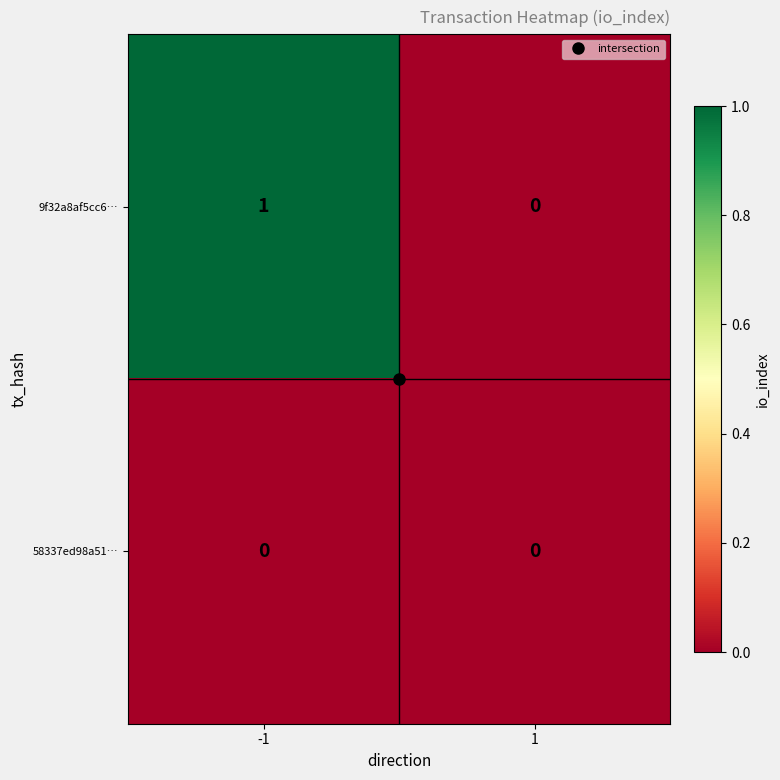

Rank the series by their average value, from highest to lowest.

9f32a8af5cc6…, 58337ed98a51…